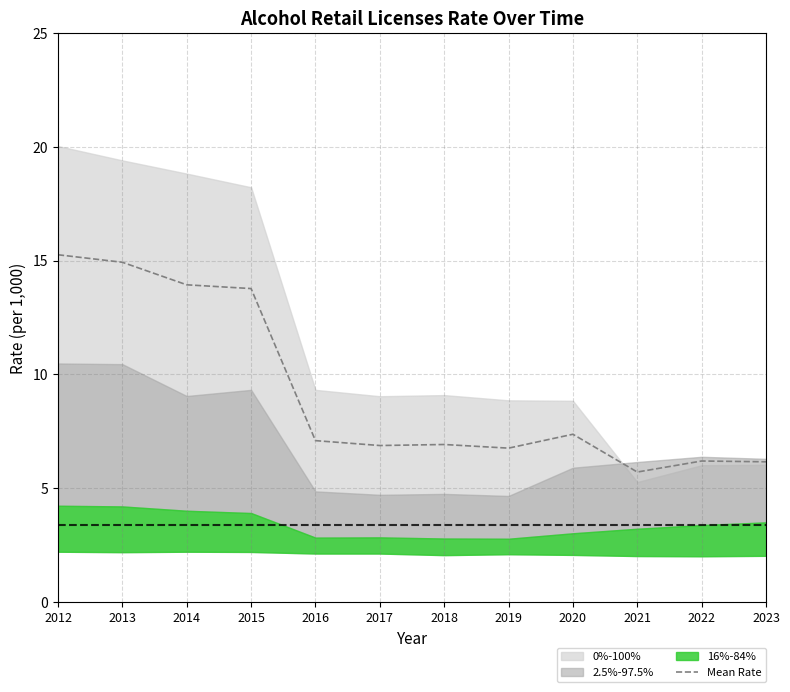

Does the chart display data point markers on the line(s)?

No